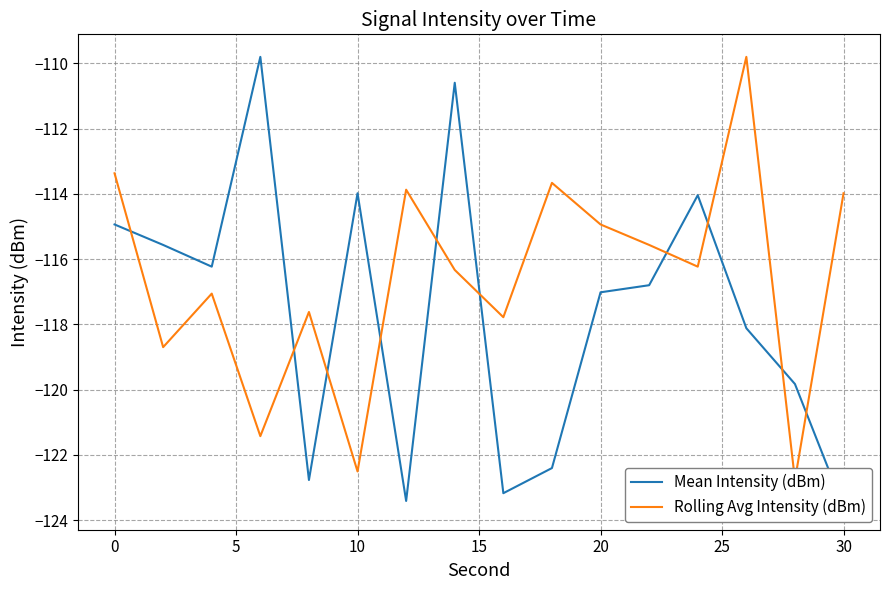

How many data points in Rolling Avg Intensity (dBm) are less than -116?

9